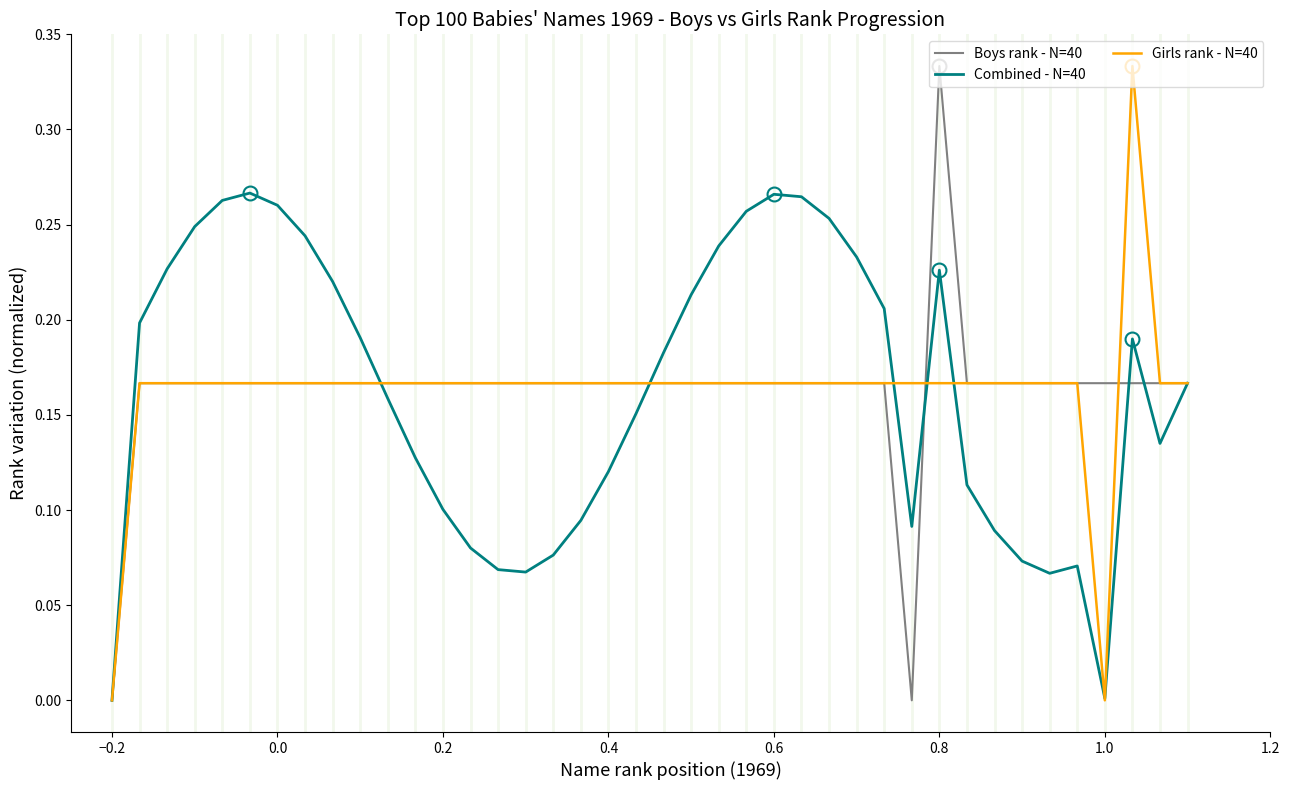

What is the value of the Girls rank - N=40 point at the 7th from the left?

0.2